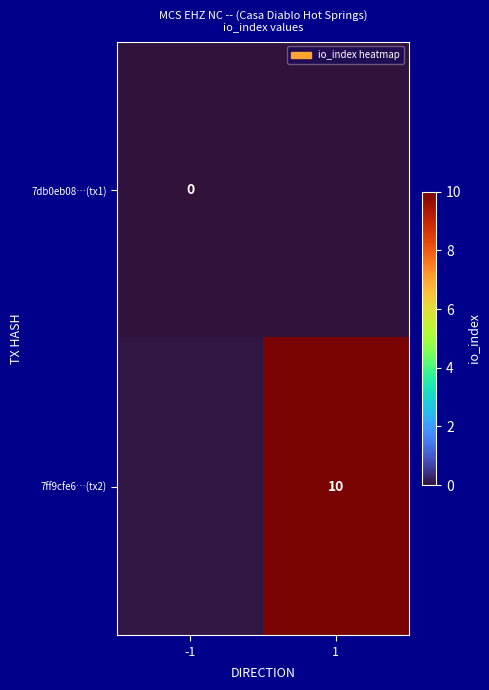

Between 1 and -1, which is larger?

-1